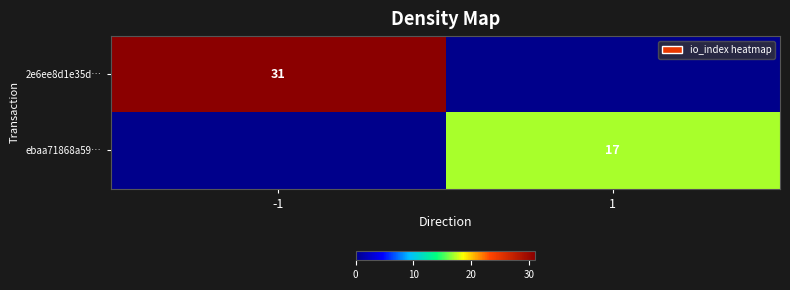

What is the spread (max minus min) of values at -1?

31